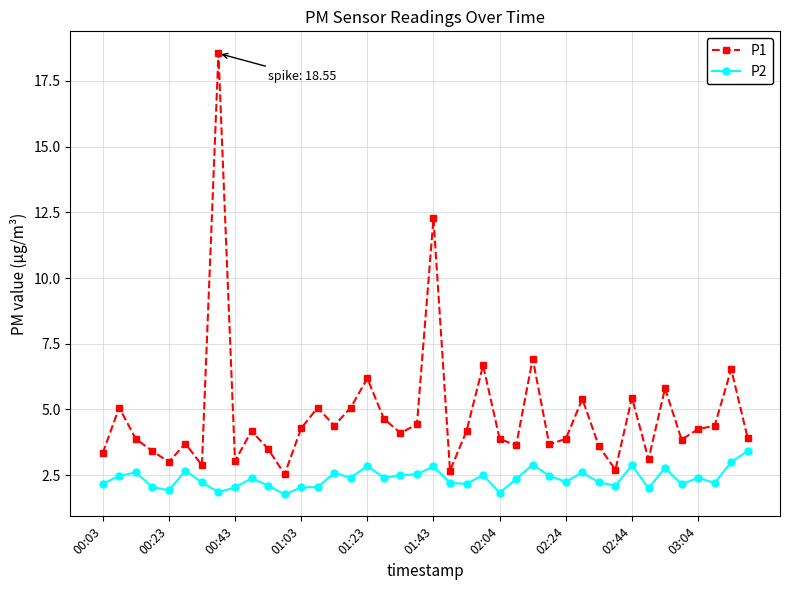

True or false: P1 and P2 cross at least once.

False